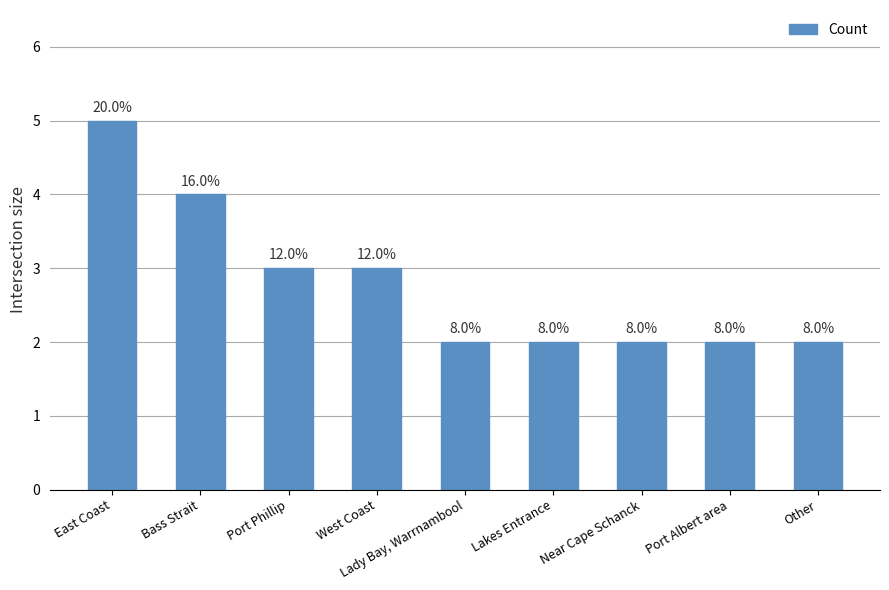

Between Port Albert area and Bass Strait, which is larger?

Bass Strait